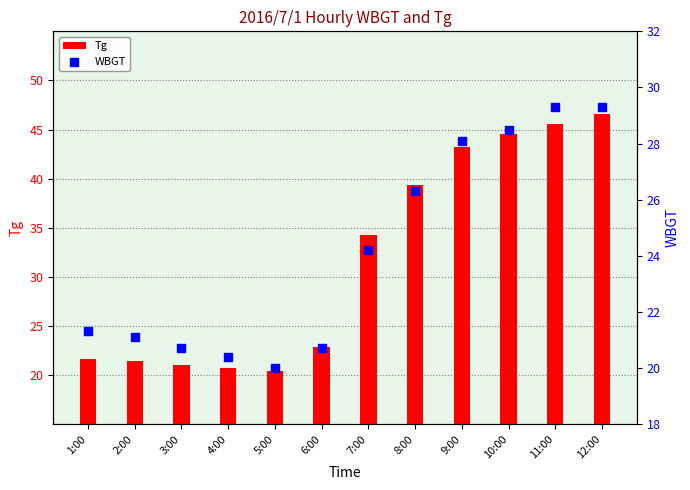

Which series contains the highest Y value?

Tg